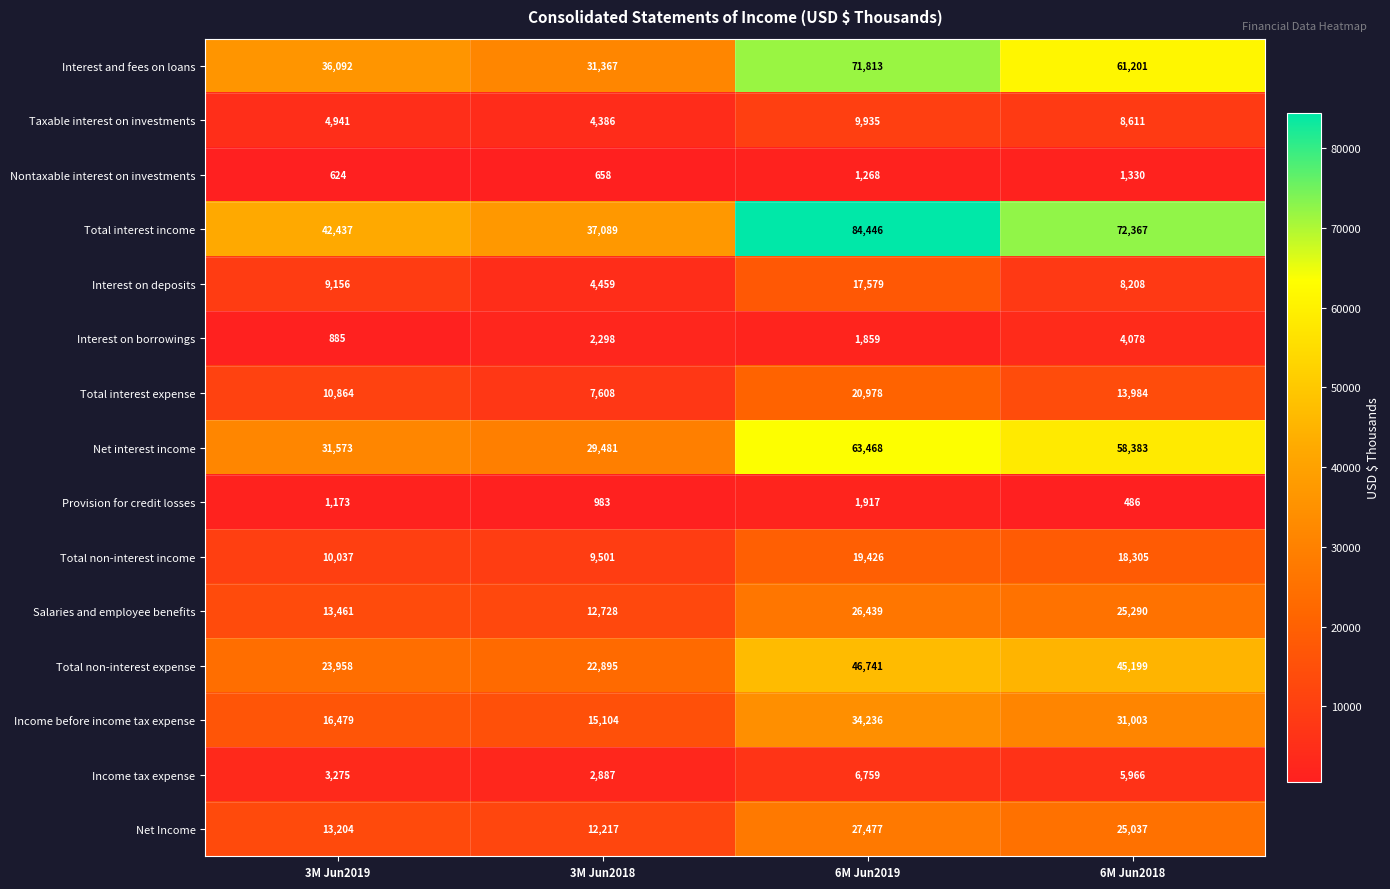

The Interest on deposits series shows 17579 at 6M Jun2019. True or false?

True